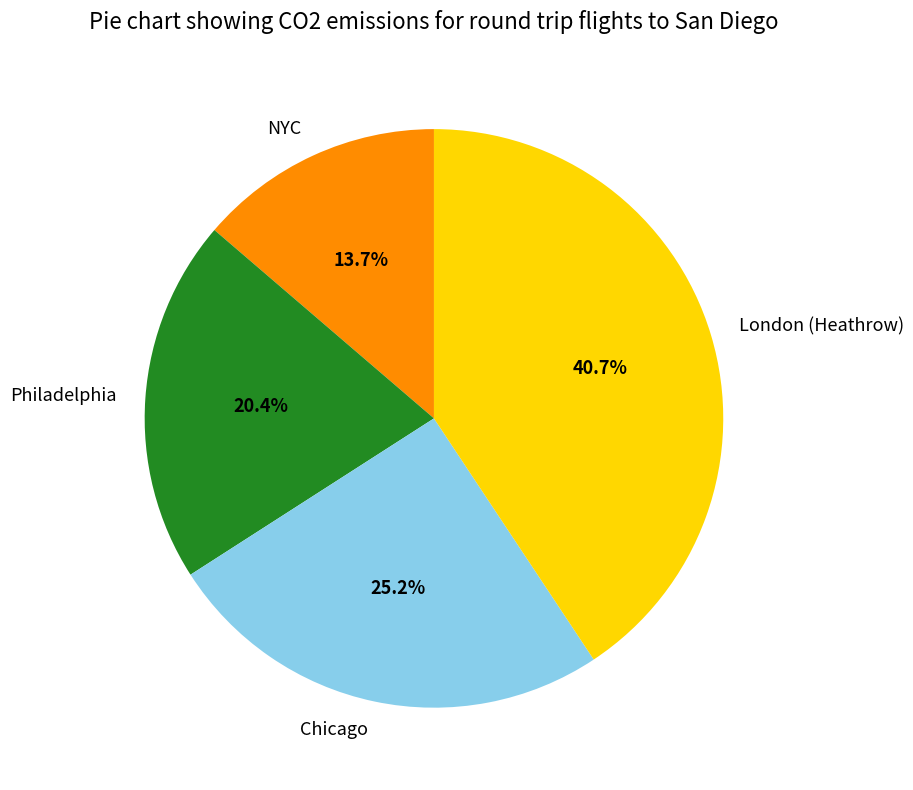

Combined, do NYC and Philadelphia account for over 50%?

No